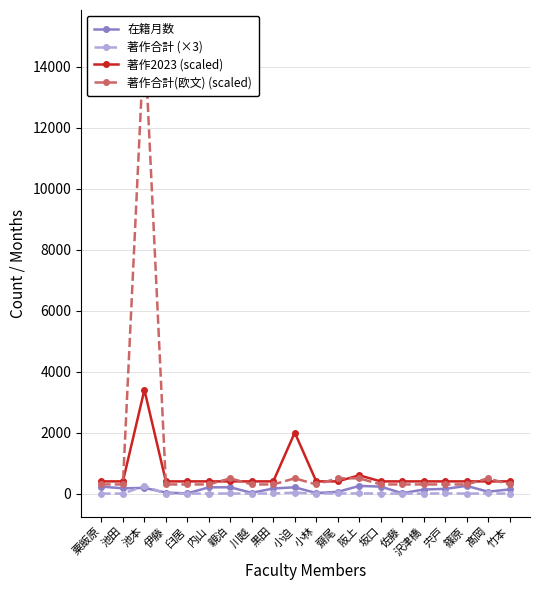

The 在籍月数 series shows 173 at 池田. True or false?

True